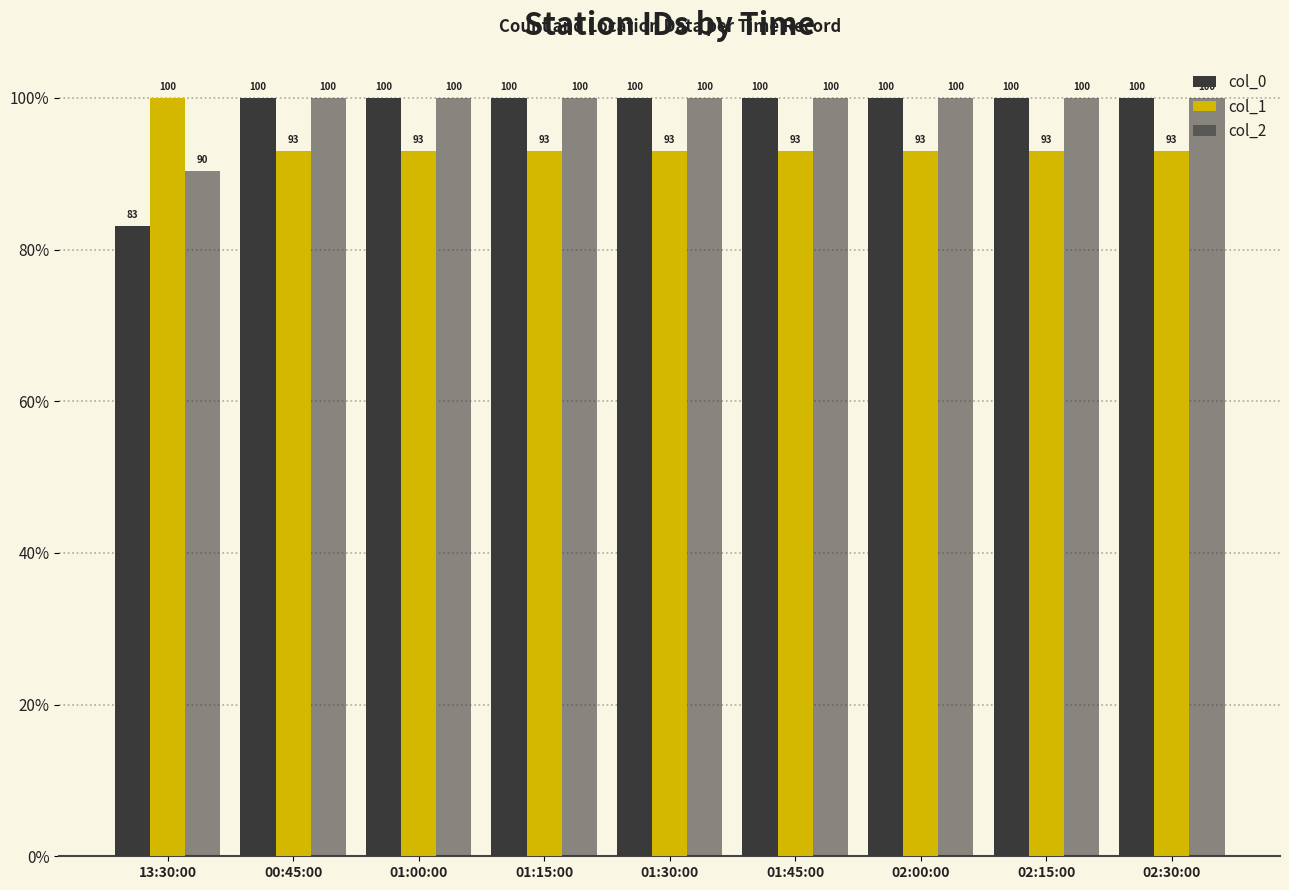

How many bars are there in each group?

3